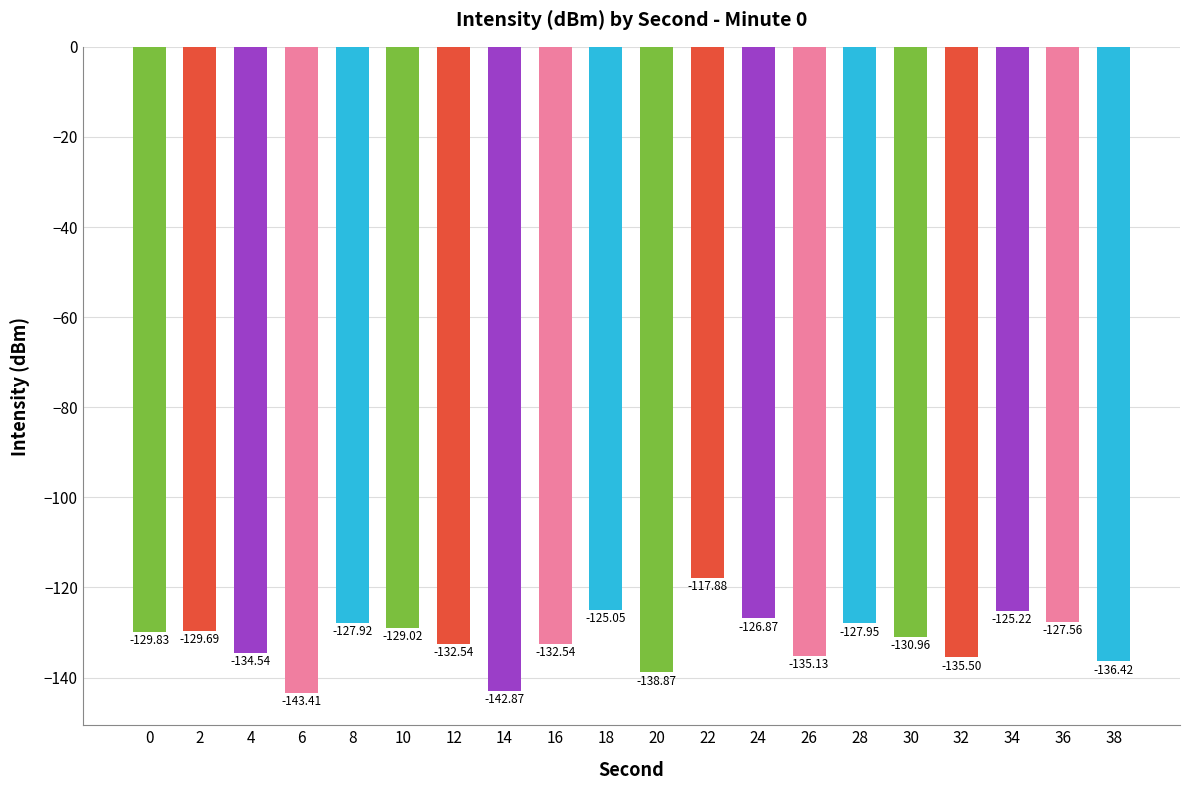

The chart shows a value of -128.0 at 28. True or false?

True